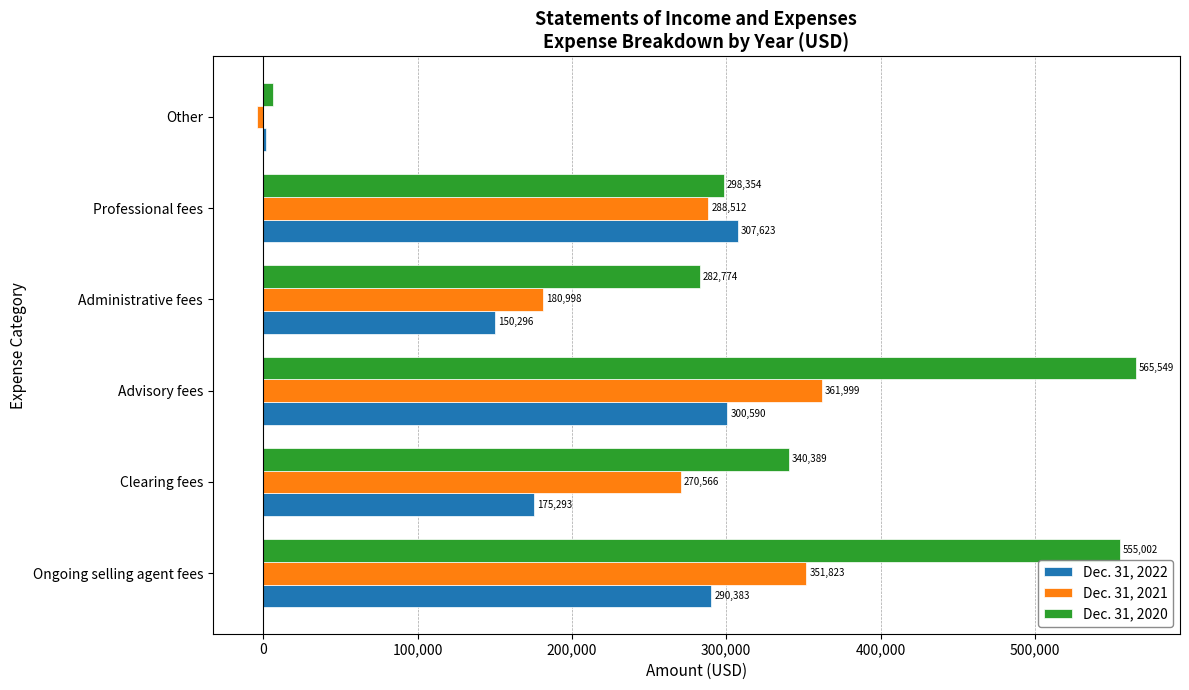

What is the sum of the Dec. 31, 2020 values at Clearing fees and Advisory fees?

905938